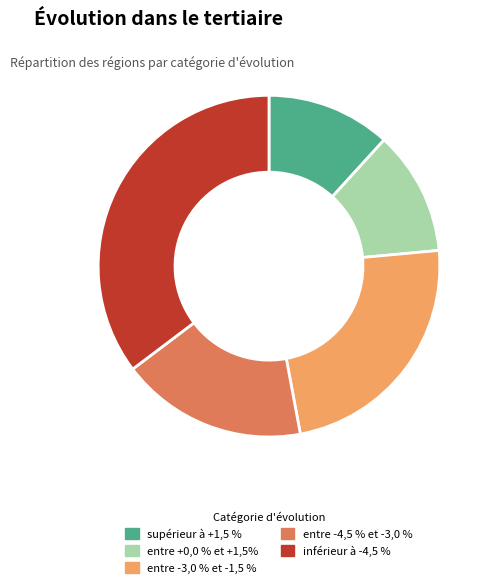

Is it true that entre +0,0 % et +1,5% is 17% of the pie?

False